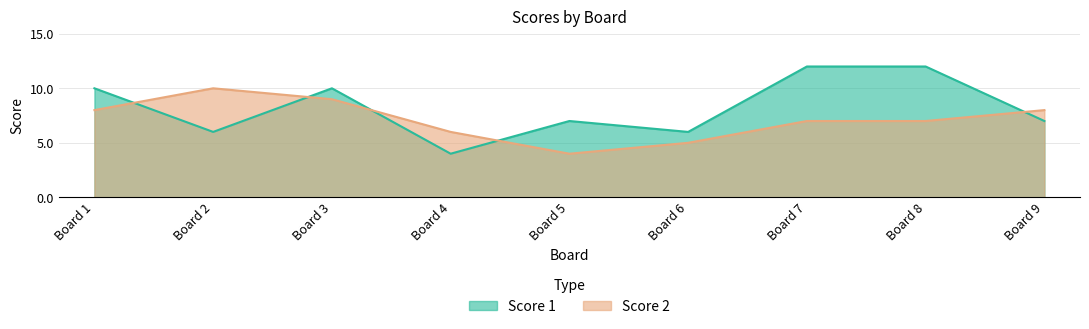

In Score 1, how many points are higher than both neighbors (excluding endpoints)?

2